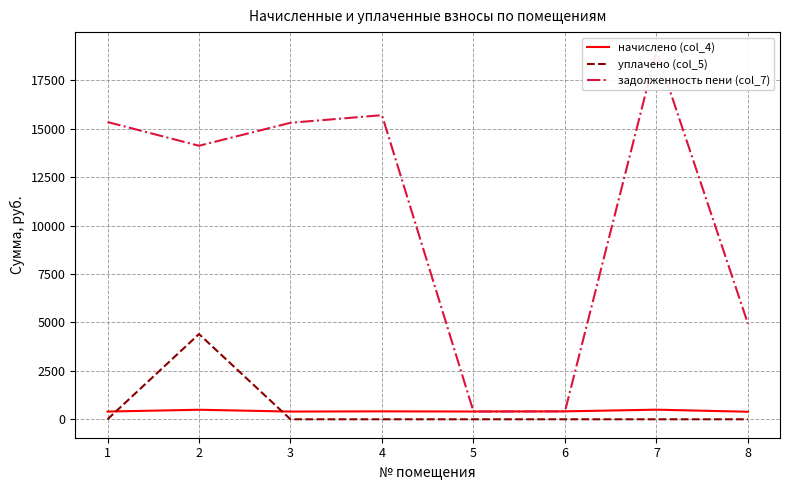

True or false: задолженность пени (col_7) and уплачено (col_5) intersect in this chart.

False